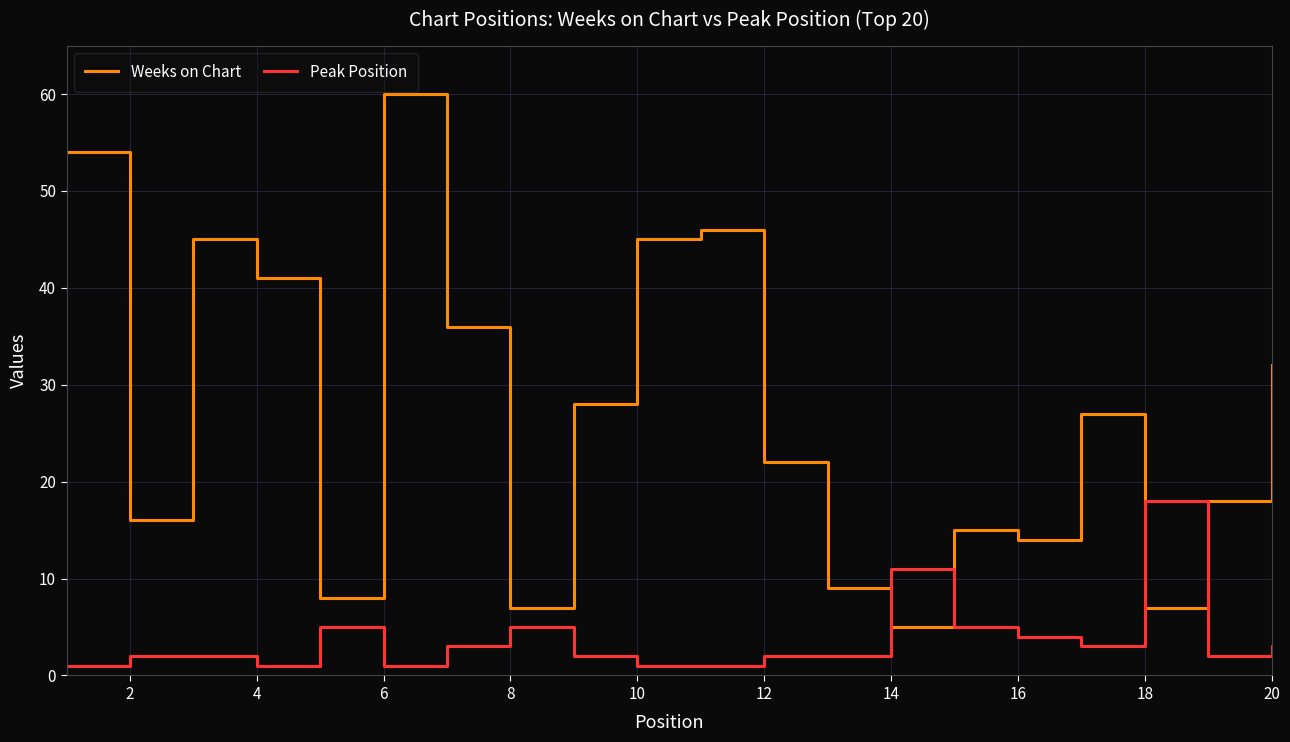

How many categories are shown in the chart?

20